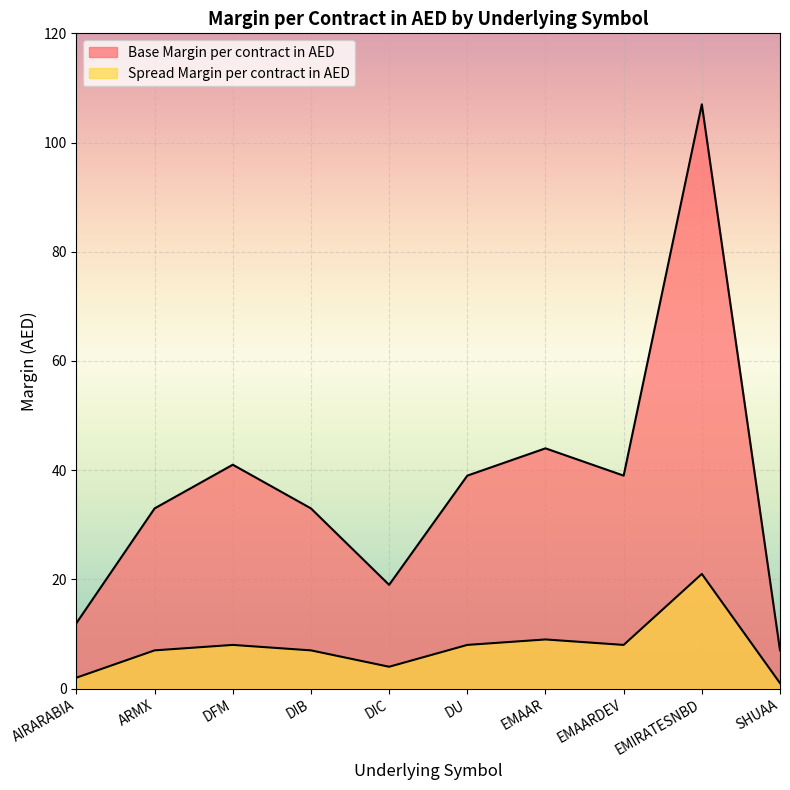

Reading right to left, list all the values displayed in this chart.

Base Margin per contract in AED: SHUAA=7	EMIRATESNBD=107	EMAARDEV=39	EMAAR=44	DU=39	DIC=19	DIB=33	DFM=41	ARMX=33	AIRARABIA=12
Spread Margin per contract in AED: SHUAA=1	EMIRATESNBD=21	EMAARDEV=8	EMAAR=9	DU=8	DIC=4	DIB=7	DFM=8	ARMX=7	AIRARABIA=2